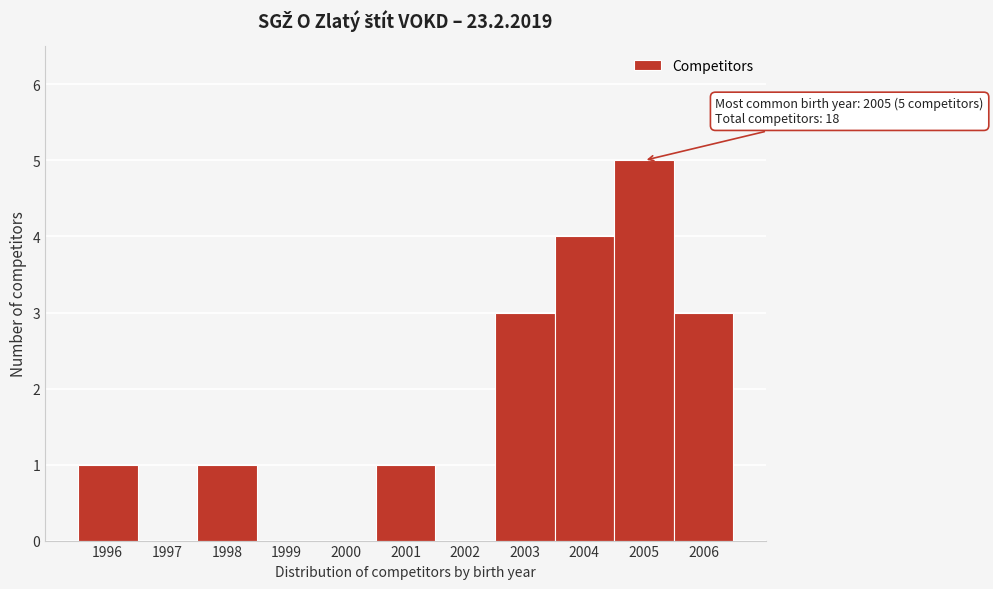

Over which range of the x-axis is the bar tallest?

2004.5 to 2005.5